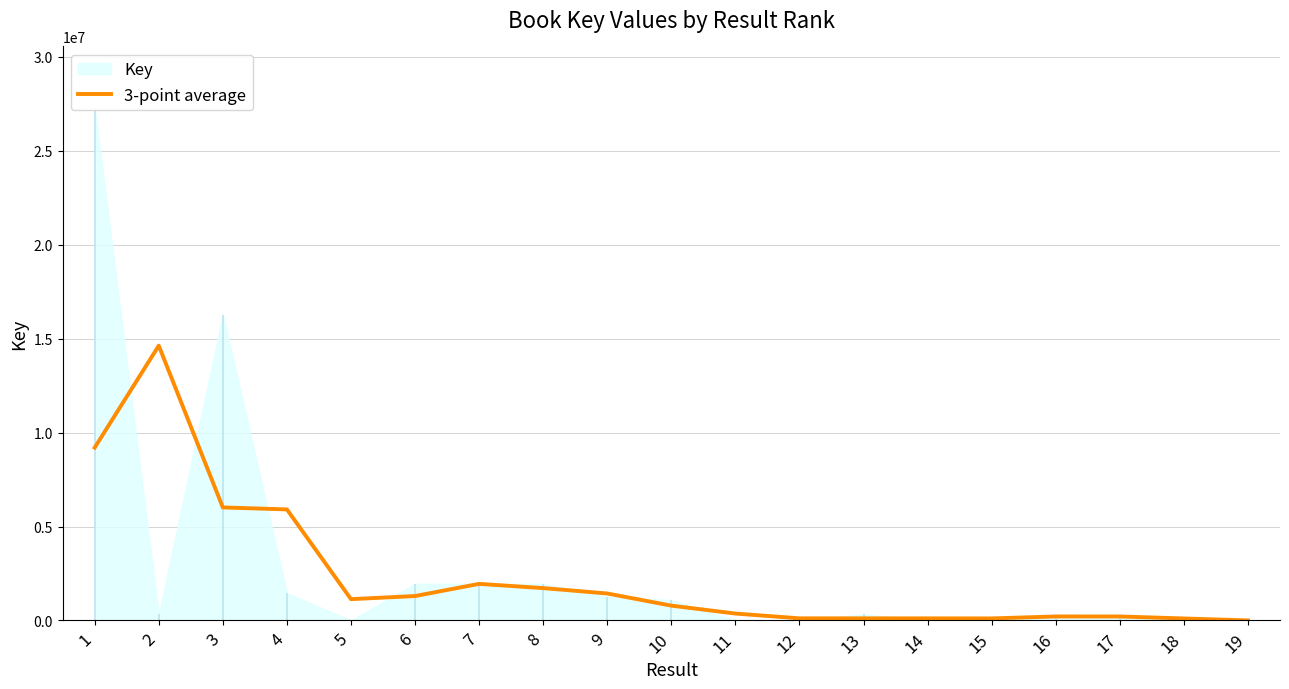

List the labels in order of value, smallest first.

19, 18, 15, 14, 13, 12, 17, 16, 11, 10, 5, 6, 9, 8, 7, 4, 3, 1, 2